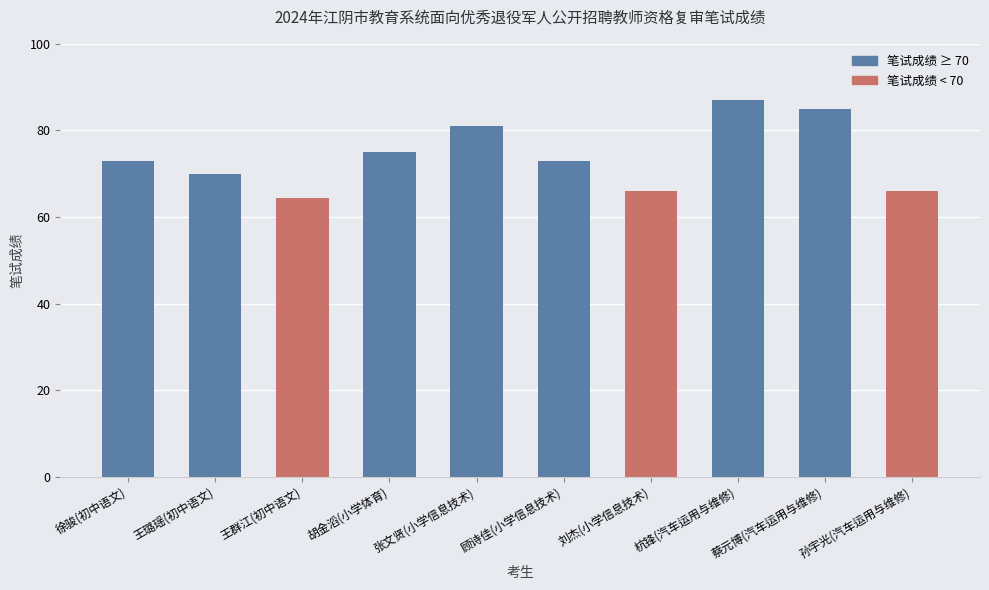

True or false: the data shows 75.0 at 胡金滔(小学体育).

True